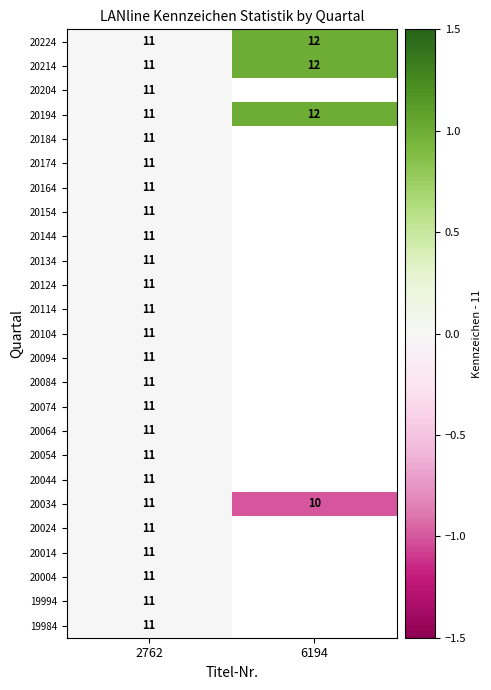

True or false: 20104 has a value of 3 at 2762.

False